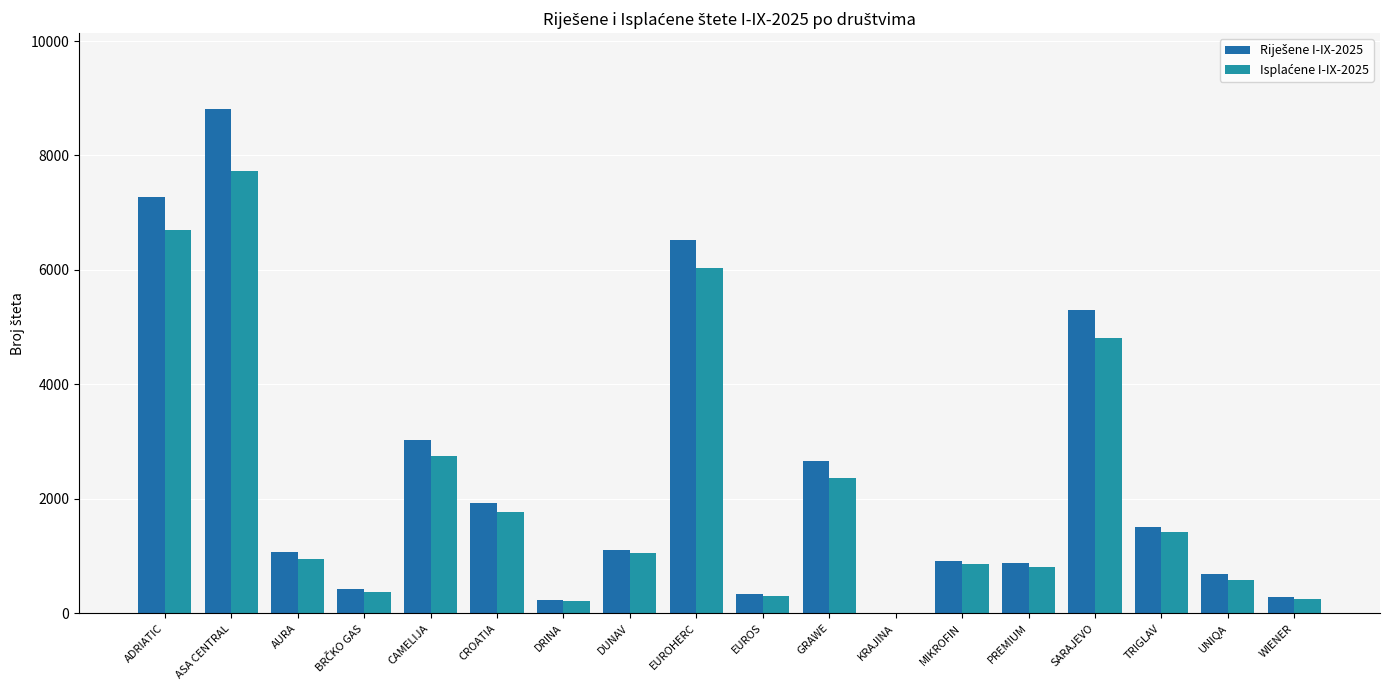

Rank the categories by Riješene I-IX-2025 value from lowest to highest.

KRAJINA, DRINA, WIENER, EUROS, BRČKO GAS, UNIQA, PREMIUM, MIKROFIN, AURA, DUNAV, TRIGLAV, CROATIA, GRAWE, CAMELIJA, SARAJEVO, EUROHERC, ADRIATIC, ASA CENTRAL